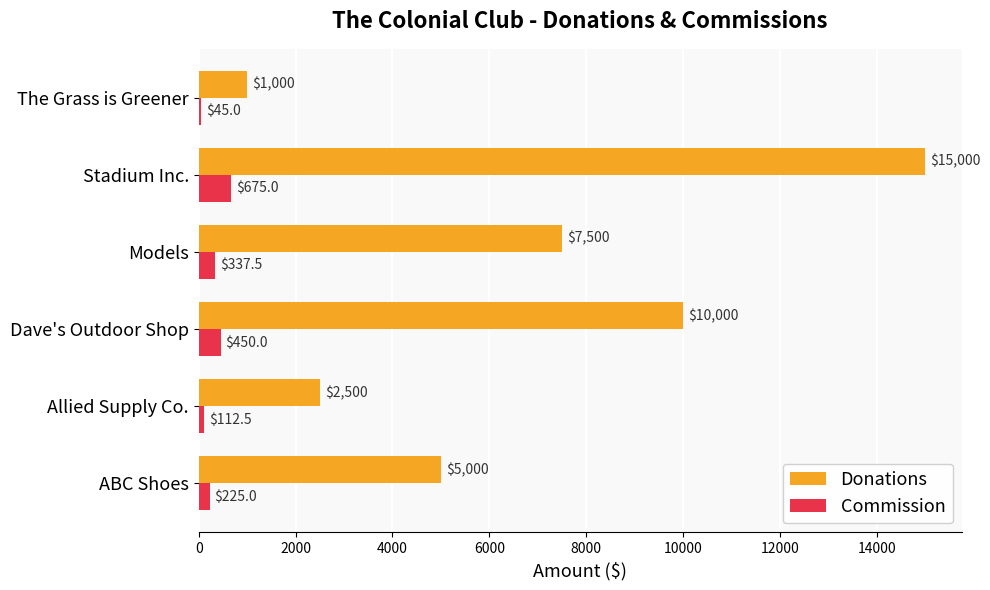

Is it true that Commission equals 337.5 at Models?

True